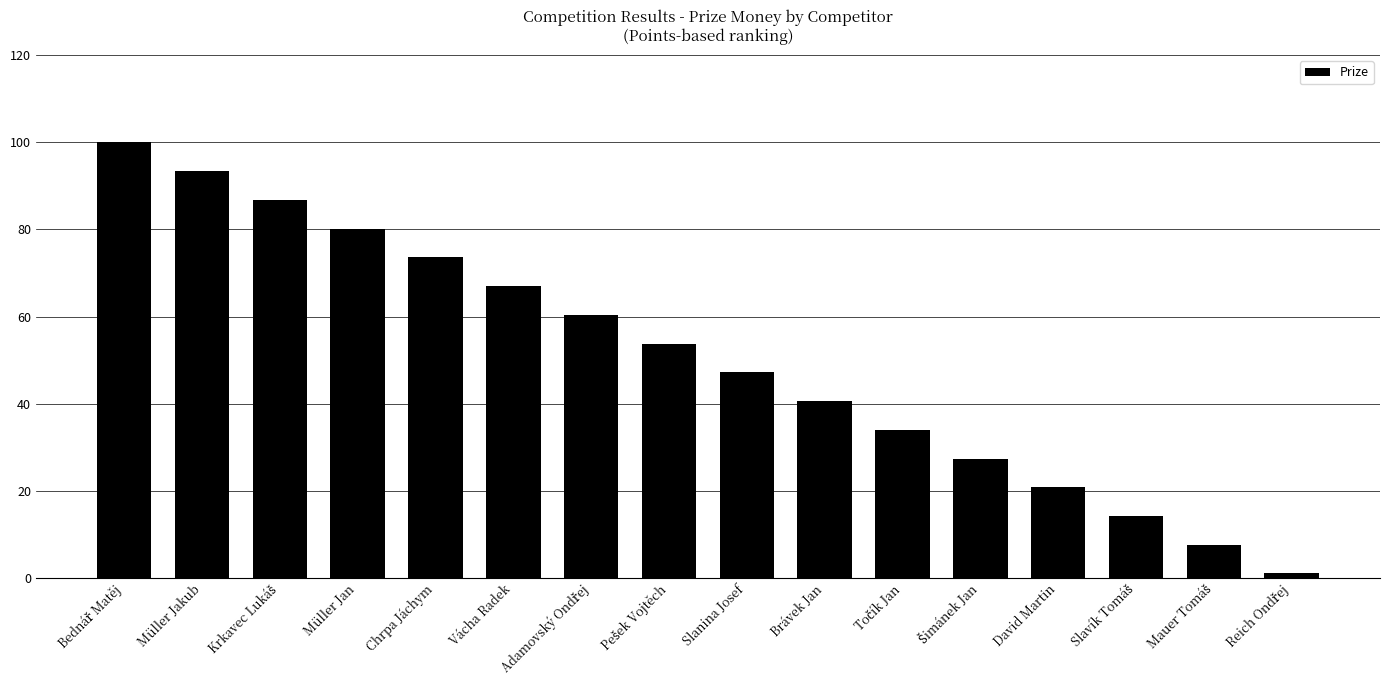

What is the value of the 14th bar from the left?

14.2